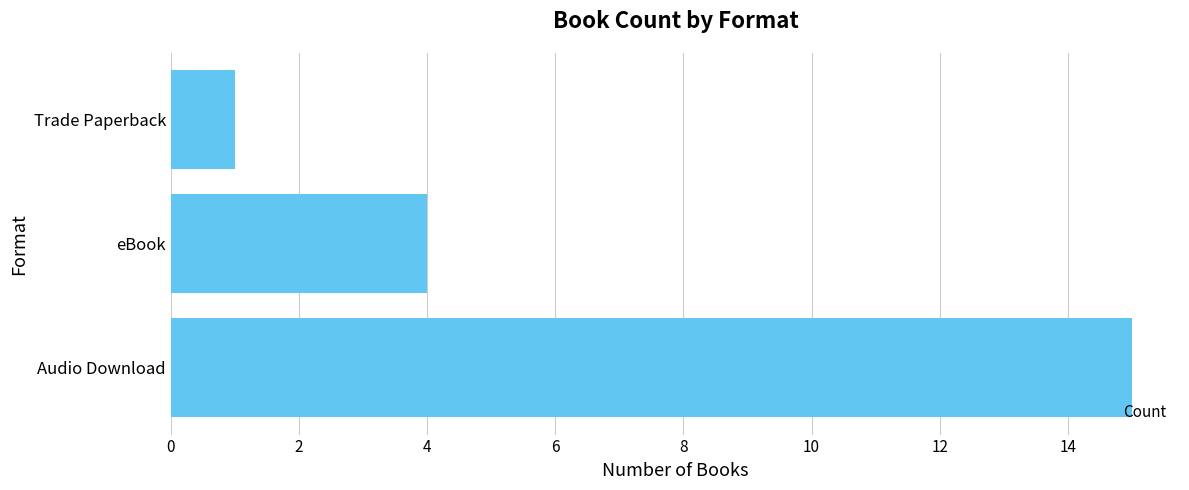

List the labels in order of value, largest first.

Audio Download, eBook, Trade Paperback